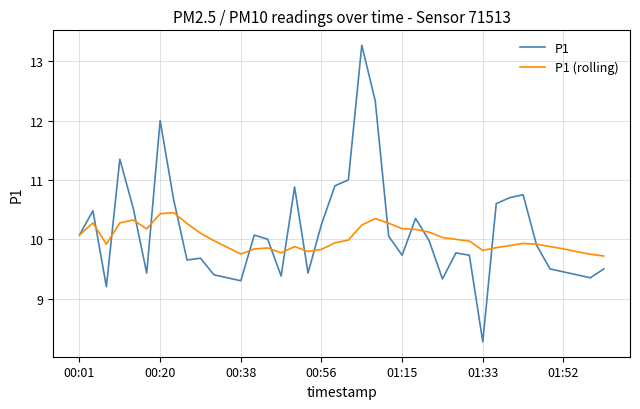

Rank the series by their maximum value, from highest to lowest.

P1, P1 (rolling)